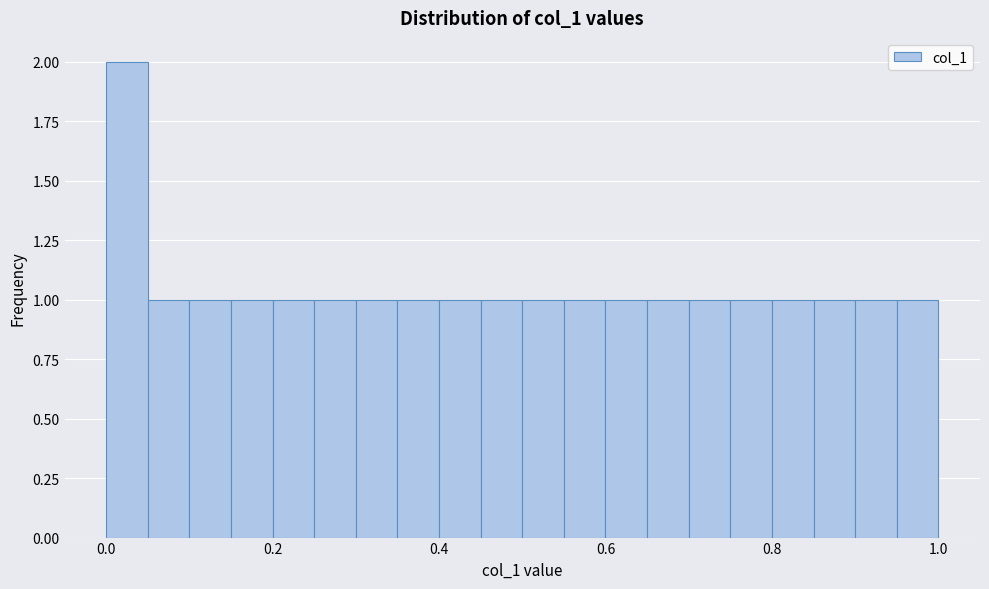

Read against the x-axis, roughly where is the centre of the tallest bar?

0.02